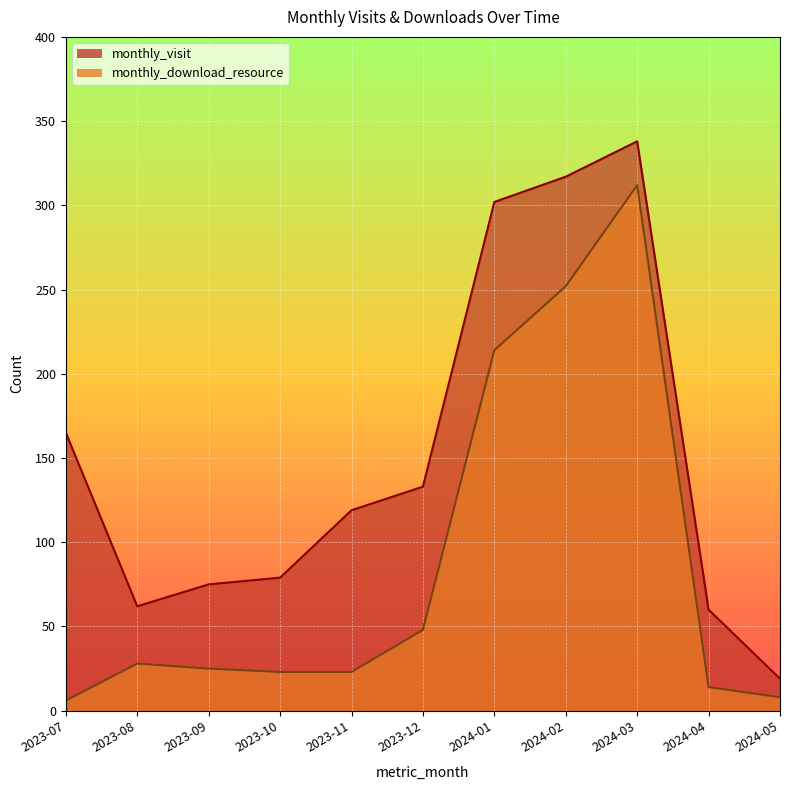

Reading left to right, what are all the values shown in this chart?

monthly_visit: 2023-07=165	2023-08=62	2023-09=75	2023-10=79	2023-11=119	2023-12=133	2024-01=302	2024-02=317	2024-03=338	2024-04=60	2024-05=19
monthly_download_resource: 2023-07=6	2023-08=28	2023-09=25	2023-10=23	2023-11=23	2023-12=48	2024-01=214	2024-02=252	2024-03=312	2024-04=14	2024-05=8